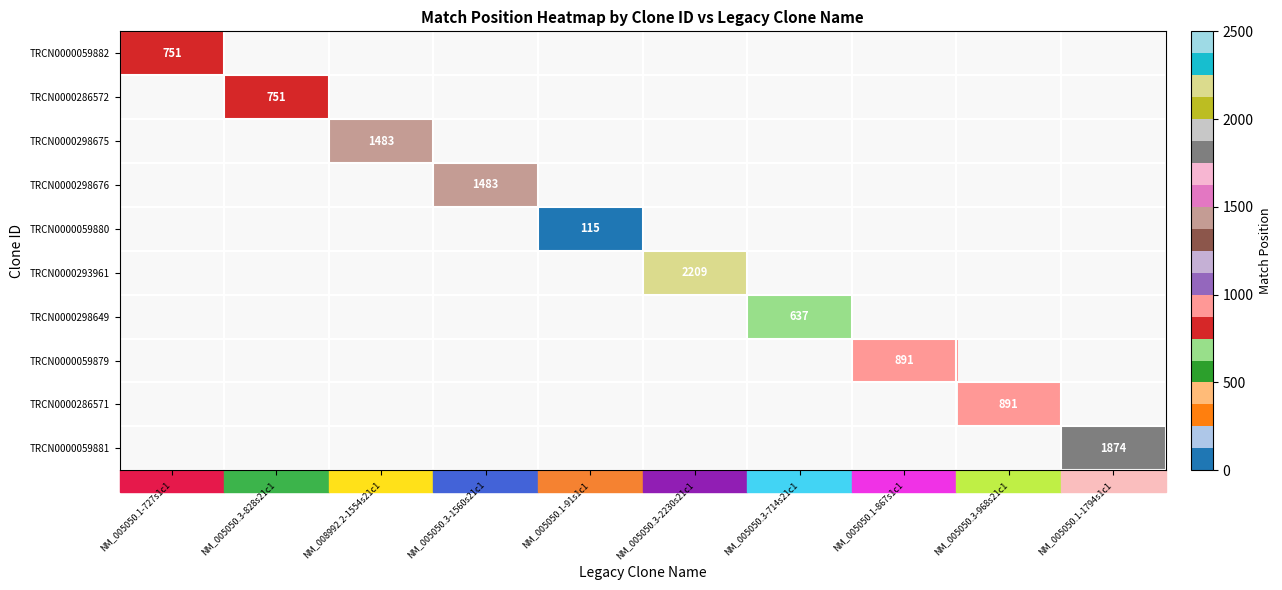

How many categories are shown in the chart?

10